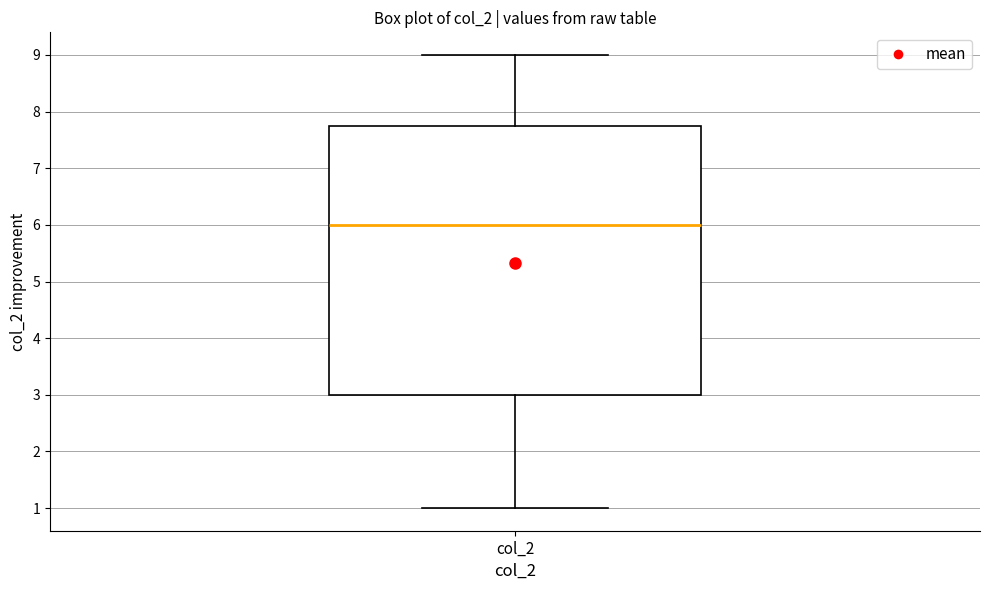

Transcribe this box plot: give where the median line is, the range the box spans, and where the two whiskers end, as read against the y-axis. The values are not printed on the chart, so give them approximately, as read against the axis.

median 6.0, box 3.0 to 7.8, whiskers 1.0 to 9.0